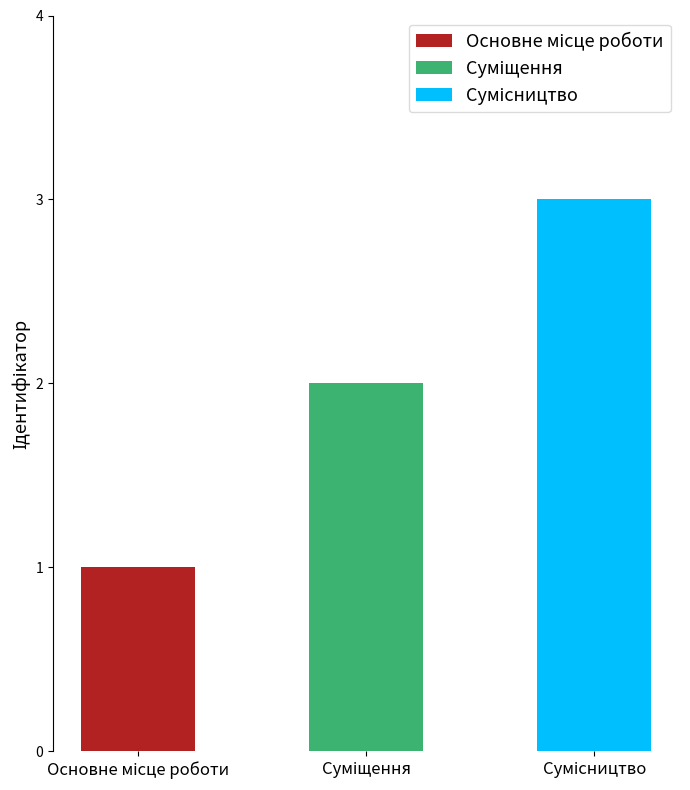

What is the sum of the values at Сумісництво and Основне місце роботи?

4